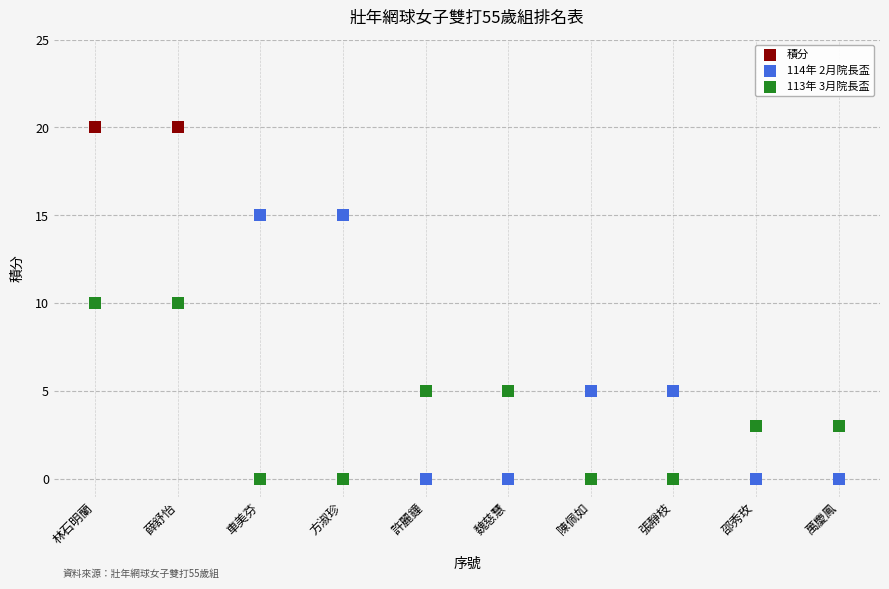

What are all the series names shown in the legend?

積分, 114年 2月院長盃, 113年 3月院長盃